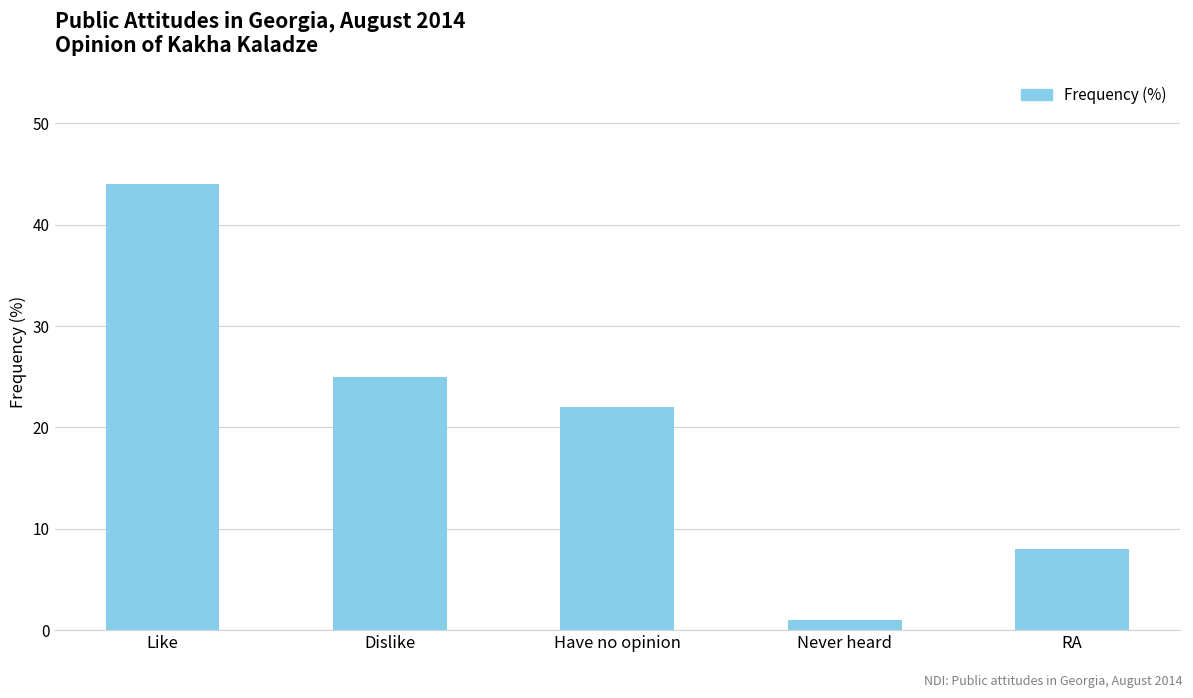

Reading left to right, transcribe all the data shown in this chart.

Like=44	Dislike=25	Have no opinion=22	Never heard=1	RA=8